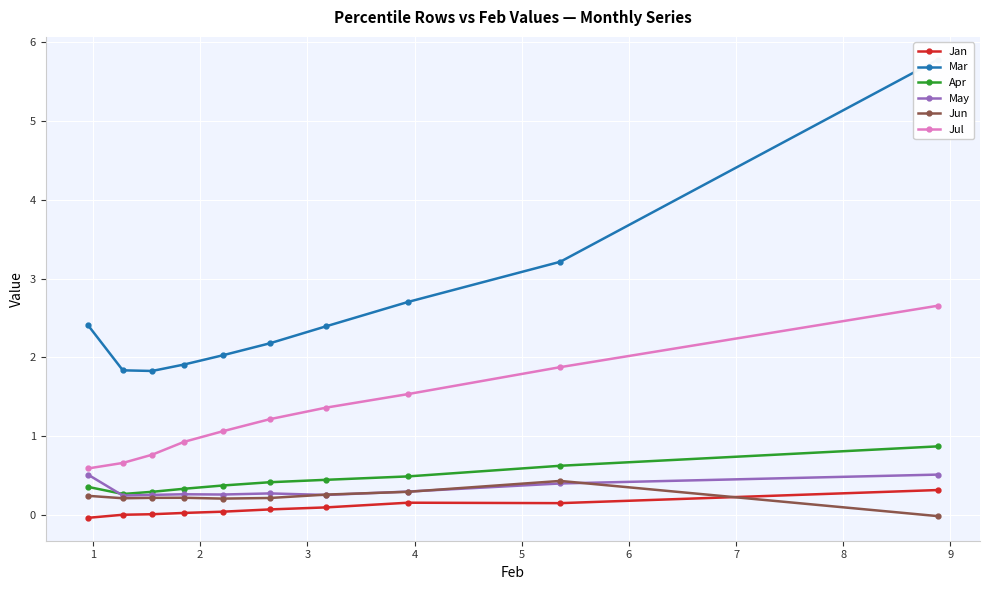

What is the value of the Jul point at the 2nd from the left?

0.7